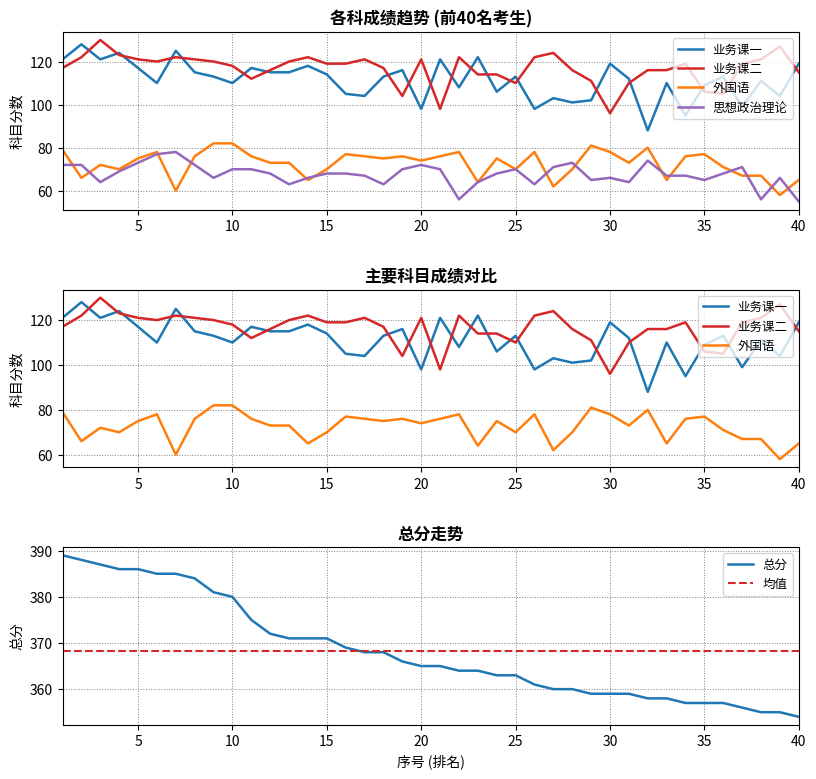

Reading left to right, list all the values displayed in this chart.

总分: 389	388	387	386	386	385	385	384	381	380	375	372	371	371	371	369	368	368	366	365	365	364	364	363	363	361	360	360	359	359	359	358	358	357	357	357	356	355	355	354
业务课一: 121	128	121	124	117	110	125	115	113	110	117	115	115	118	114	105	104	113	116	98	121	108	122	106	113	98	103	101	102	119	112	88	110	95	109	113	99	111	104	119
业务课二: 117	122	130	123	121	120	122	121	120	118	112	116	120	122	119	119	121	117	104	121	98	122	114	114	110	122	124	116	111	96	110	116	116	119	106	105	119	121	127	115
外国语: 79	66	72	70	75	78	60	76	82	82	76	73	73	65	70	77	76	75	76	74	76	78	64	75	70	78	62	70	81	78	73	80	65	76	77	71	67	67	58	65
思想政治理论: 72	72	64	69	73	77	78	72	66	70	70	68	63	66	68	68	67	63	70	72	70	56	64	68	70	63	71	73	65	66	64	74	67	67	65	68	71	56	66	55